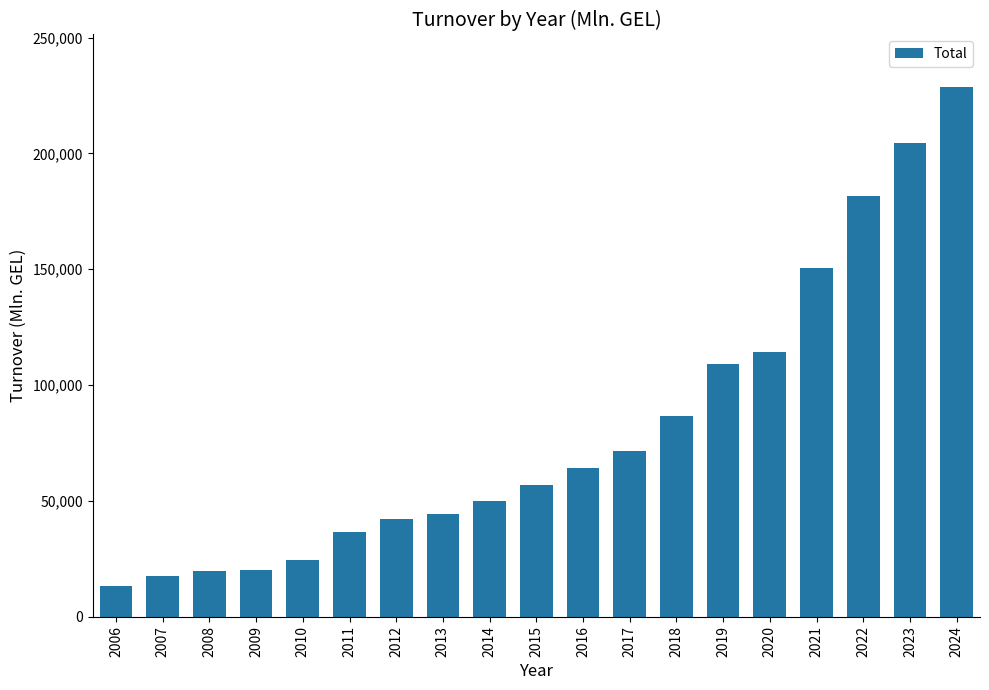

At which label does the data first exceed 56984?

2015